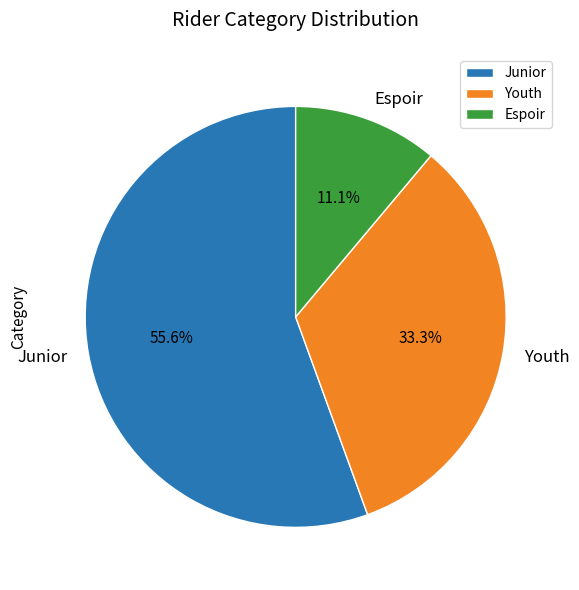

Is the sum of Youth and Espoir greater than half?

No